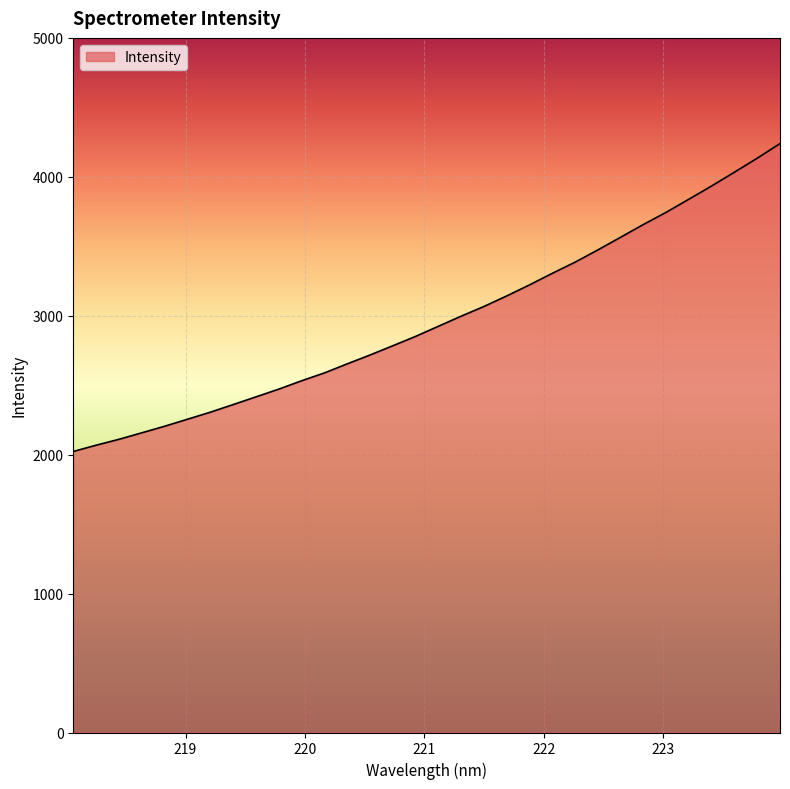

What is the smallest value displayed?

2023.0